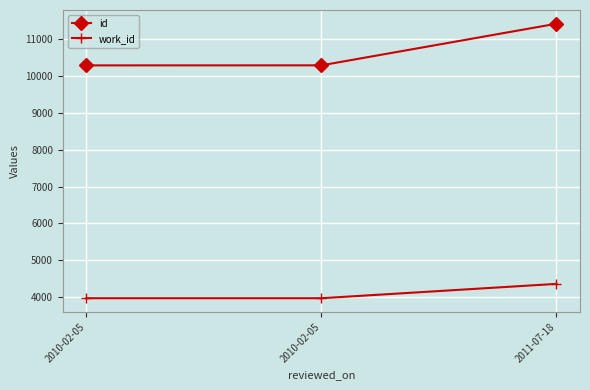

What are all the series names shown in the legend?

id, work_id